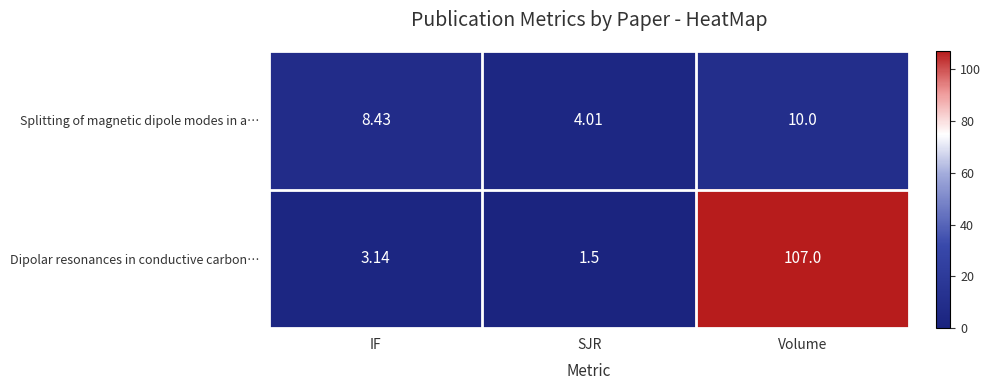

Which label corresponds to the largest value in the chart?

Volume